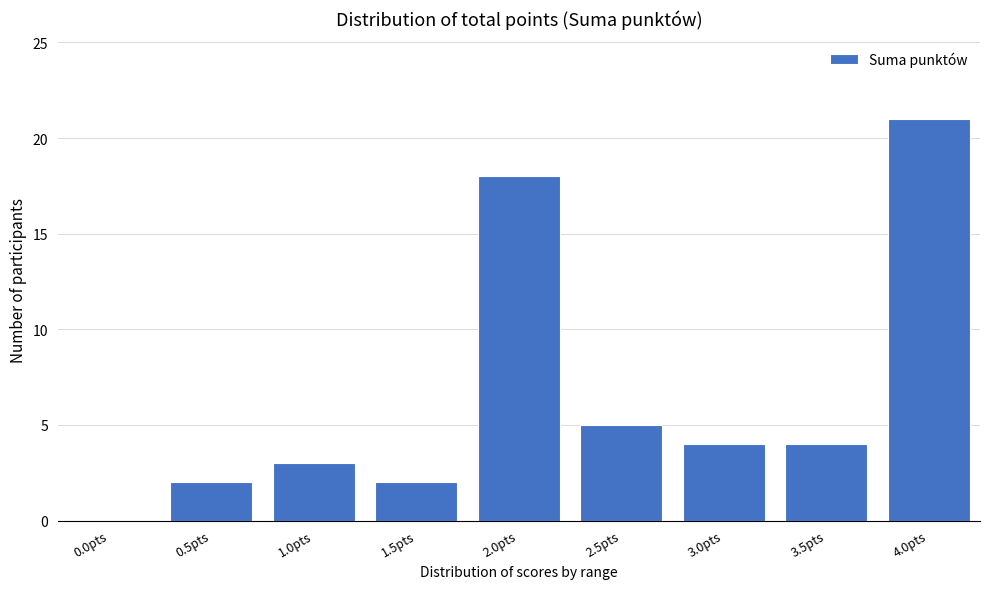

Reading left to right, extract all data points from this chart.

0.0pts=0	0.5pts=2	1.0pts=3	1.5pts=2	2.0pts=18	2.5pts=5	3.0pts=4	3.5pts=4	4.0pts=21